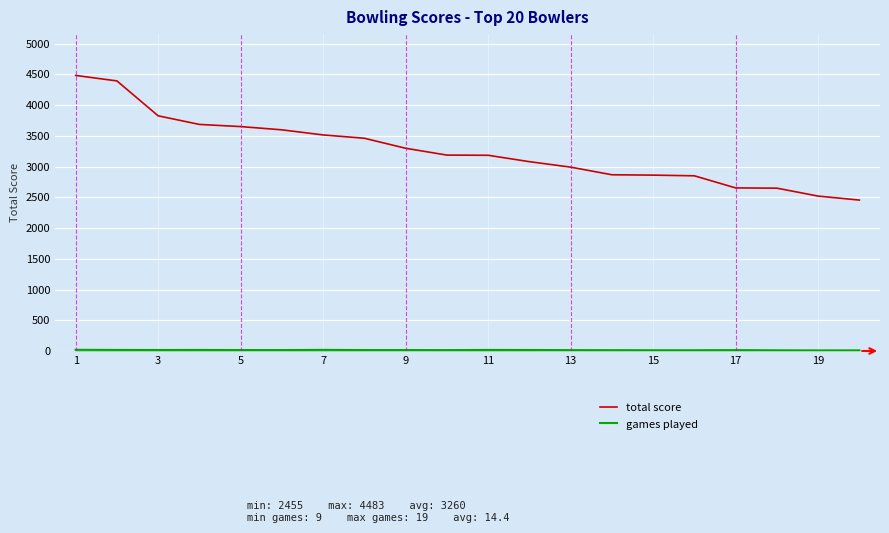

What is the lowest value of the total score series?

2455